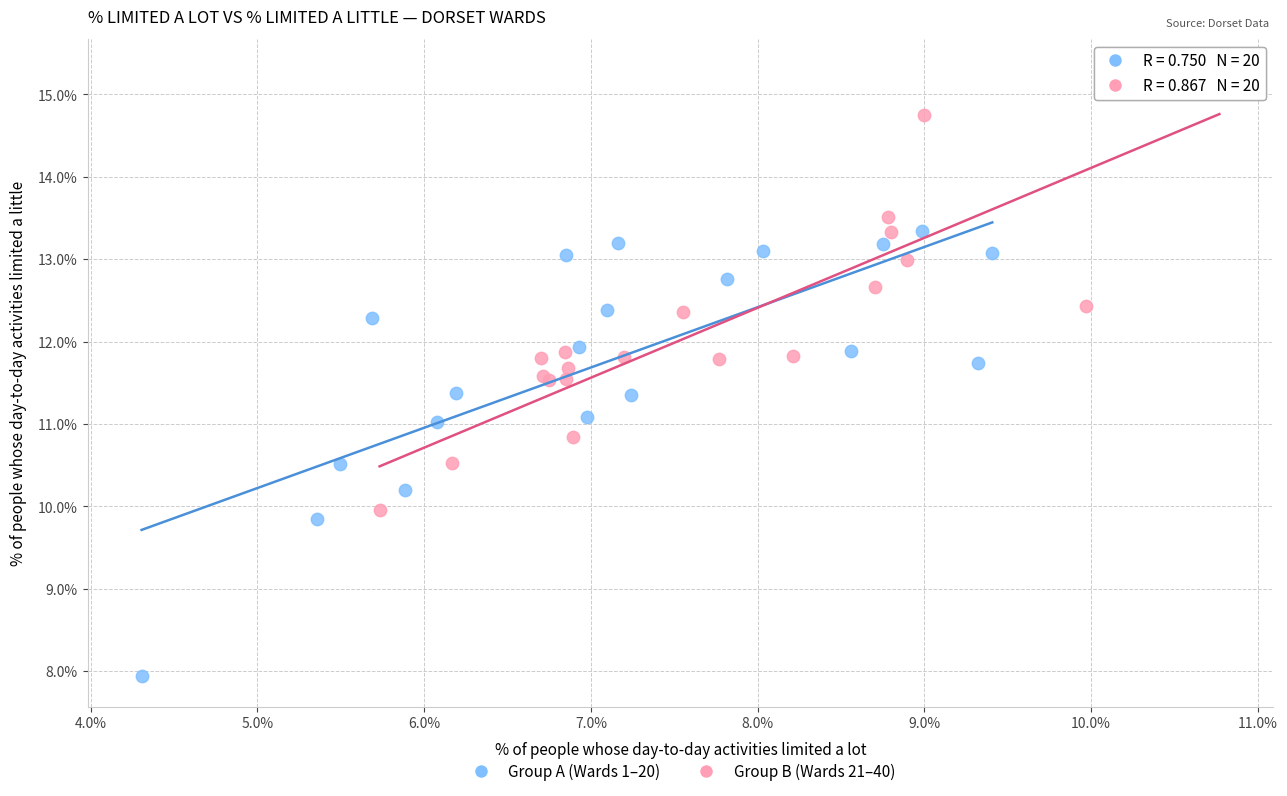

Which series contains the highest Y value?

Group B (Wards 21–40)